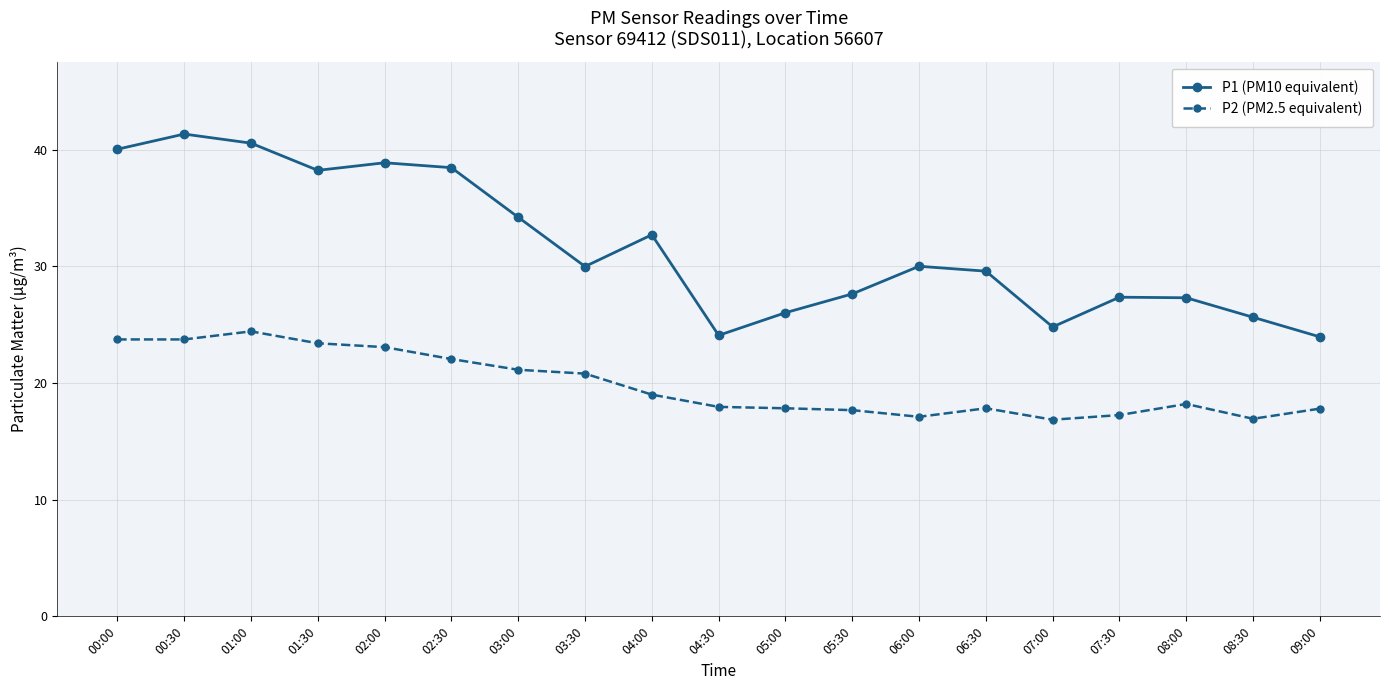

What is the label of the 16th point from the right?

01:30